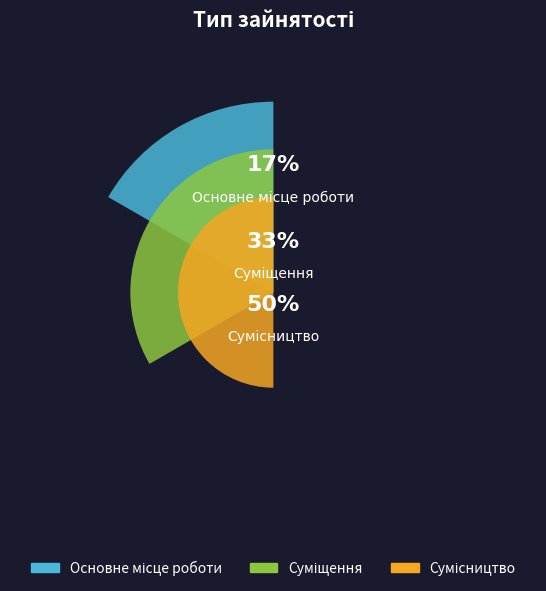

Does Основне місце роботи account for over 50% of the chart?

No